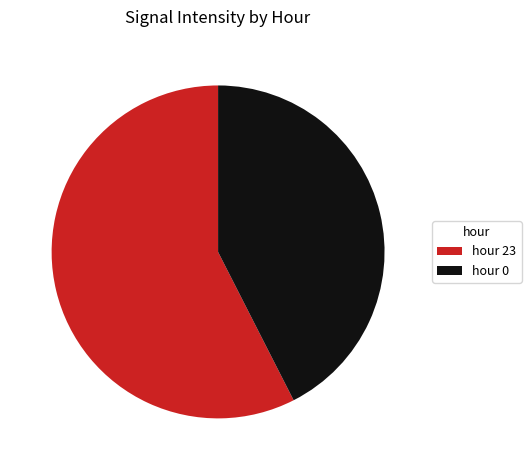

What is the largest slice in the pie chart?

hour 23